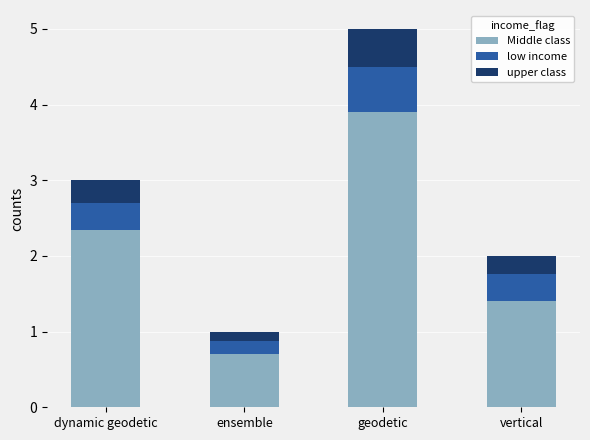

At which category is the sum across all series the highest?

geodetic